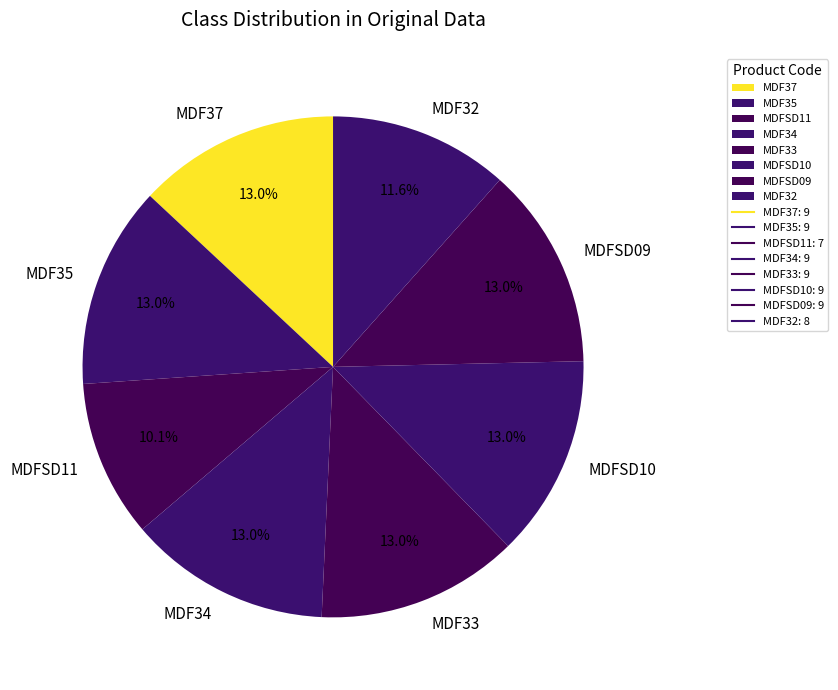

To the nearest percent, what portion does MDF32 represent?

12%